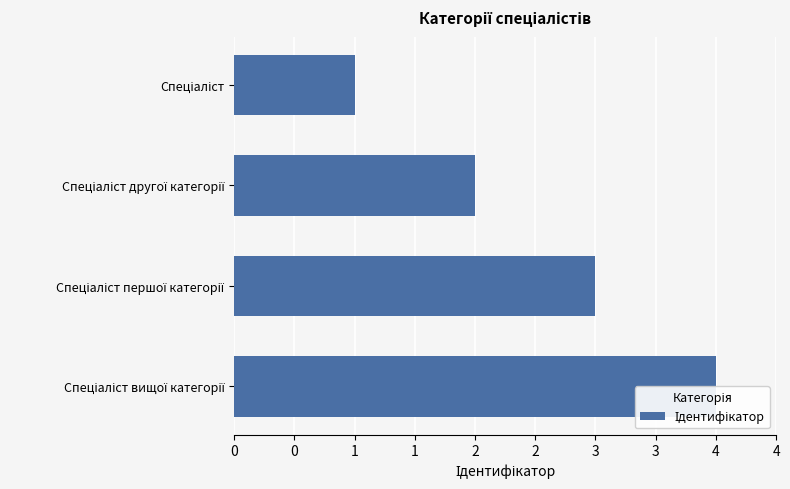

Reading right to left, list all the values displayed in this chart.

4	3	2	1